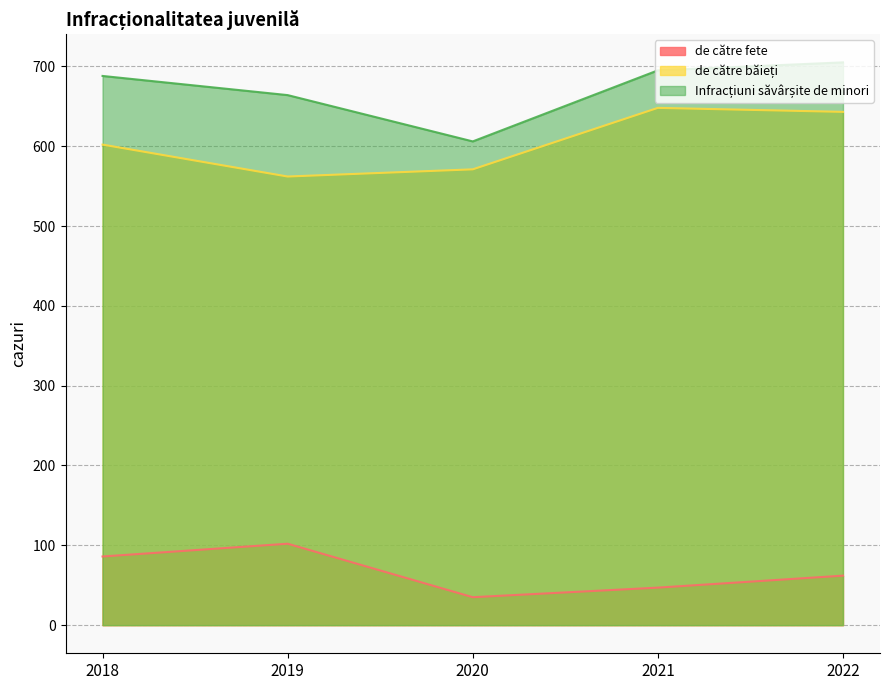

True or false: Infracțiuni săvârșite de minori has a value of 142 at 2021.

False